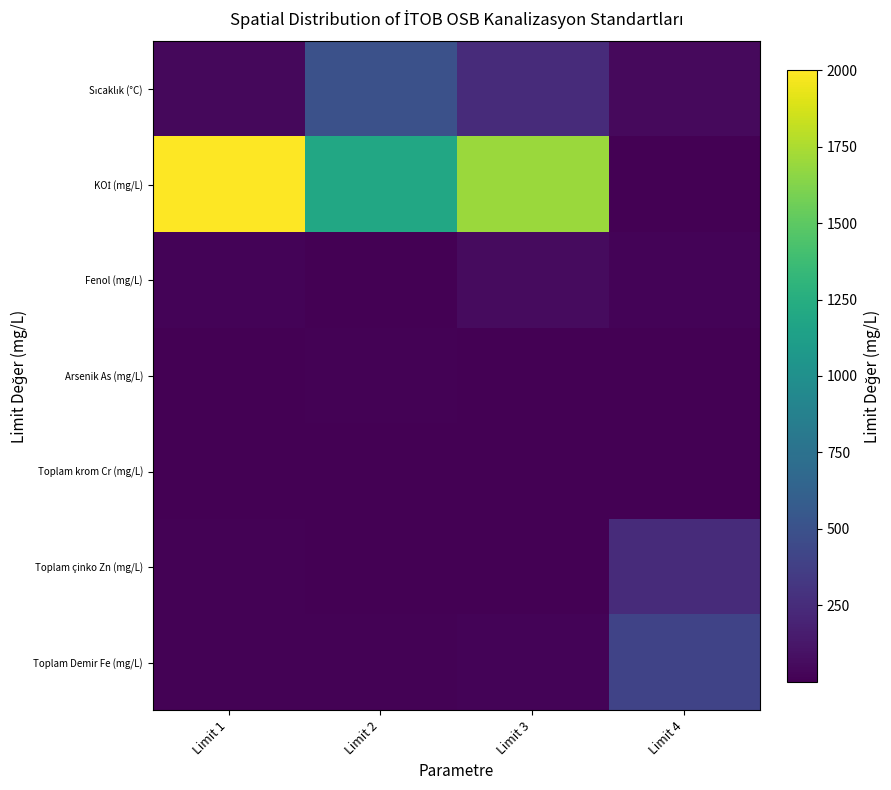

What is the smallest value displayed?

0.2